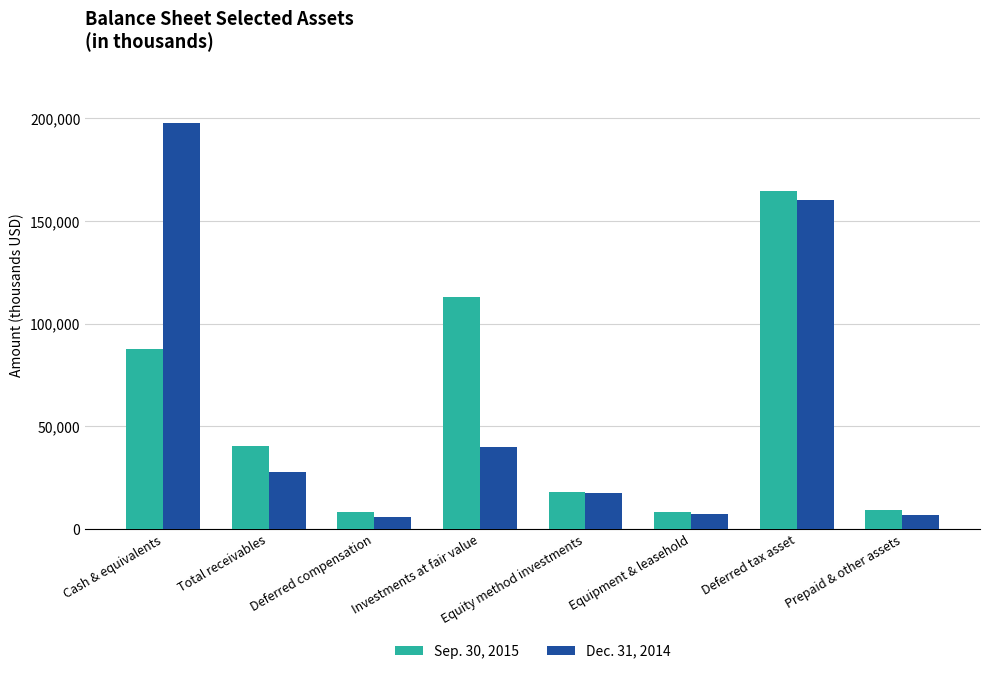

What is the difference between the Sep. 30, 2015 values at Deferred compensation and Prepaid & other assets?

918